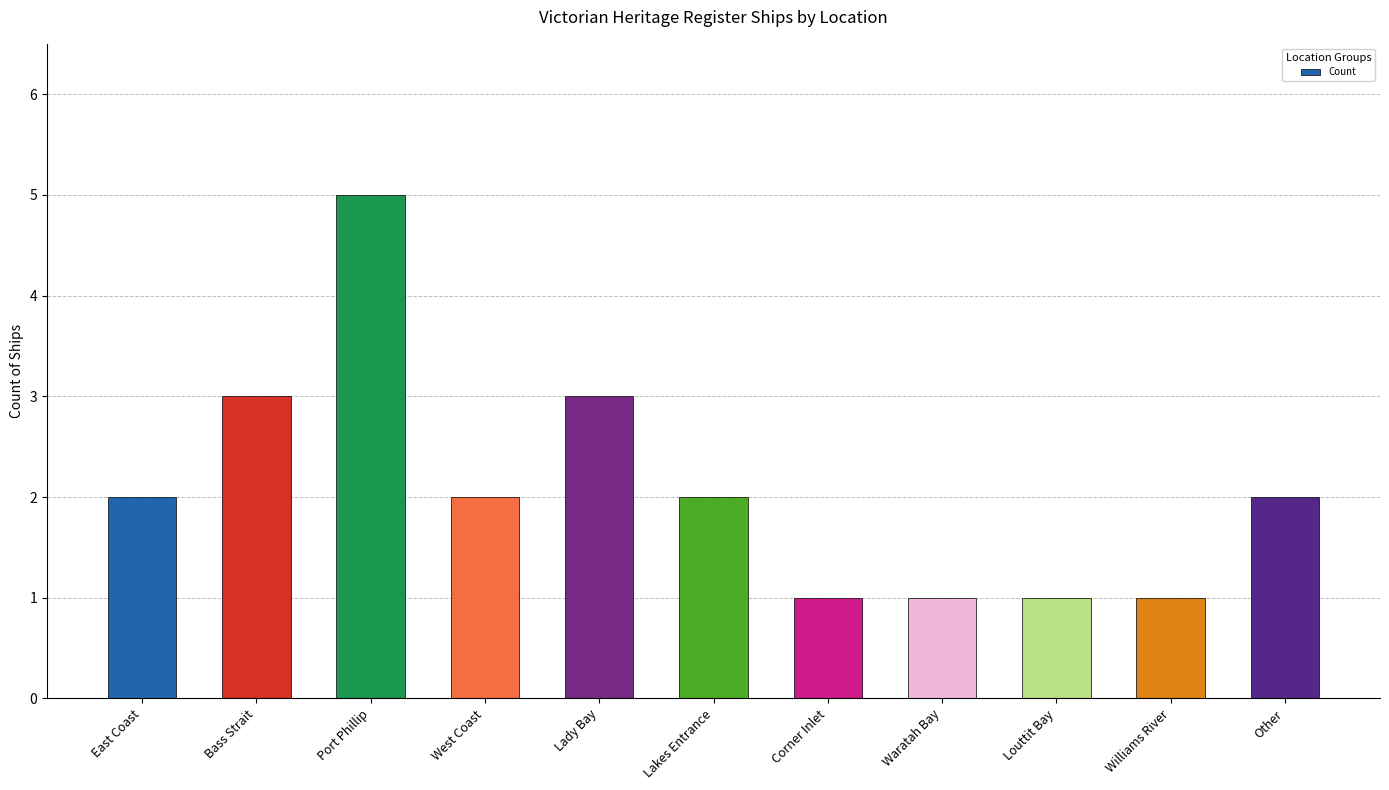

Is it true that the value at Corner Inlet is 1?

True